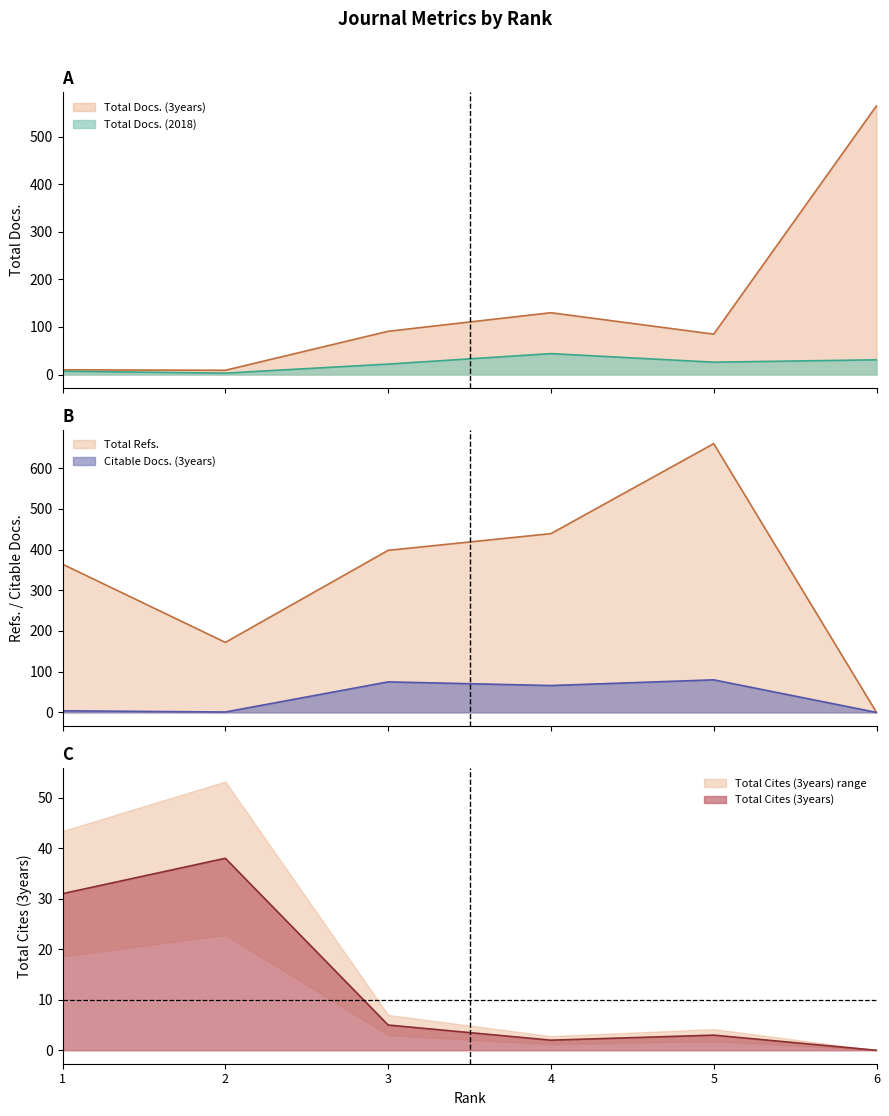

After their last crossing, which series has the higher values: Citable Docs. (3years) or Total Docs. (2018)?

Total Docs. (2018)